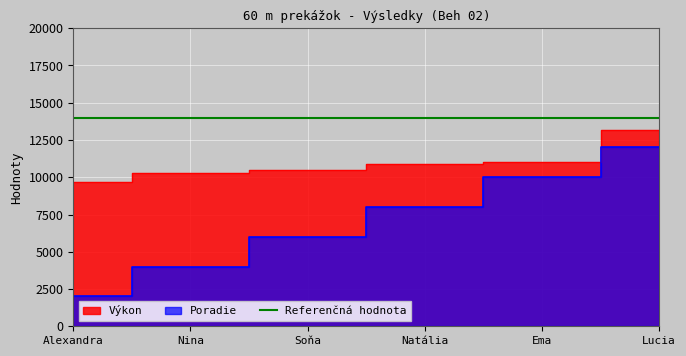

How many values in the Poradie series exceed 8000?

2